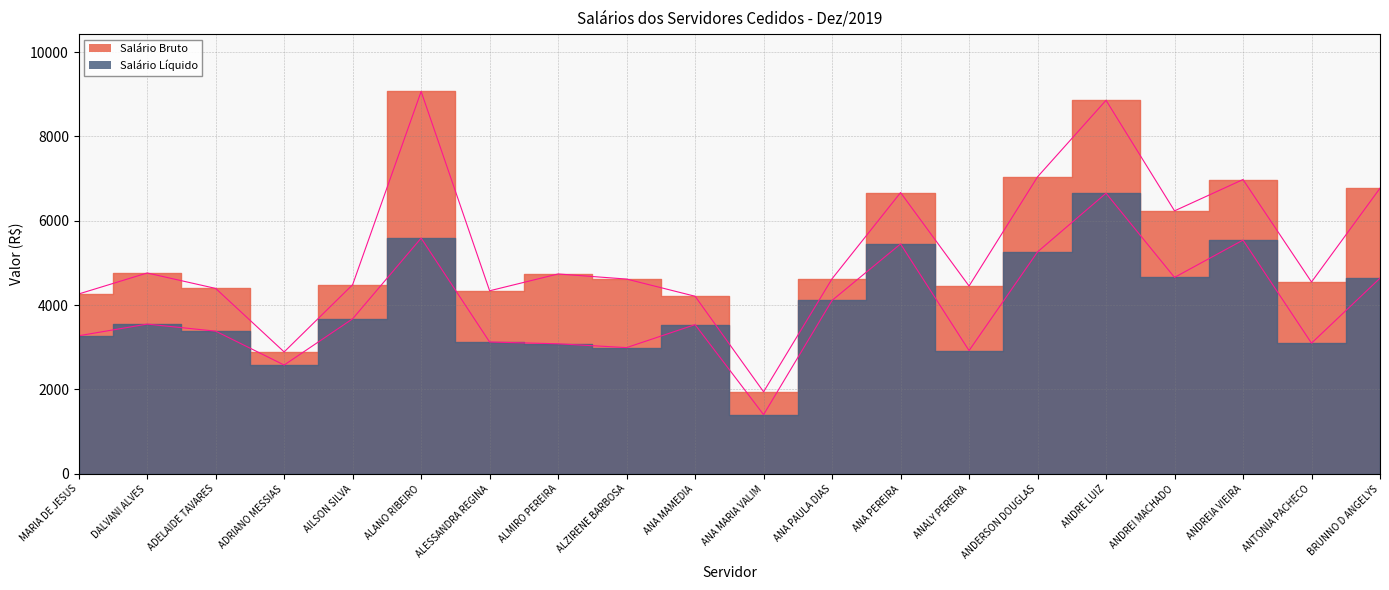

True or false: Salário Bruto and Salário Líquido intersect in this chart.

False